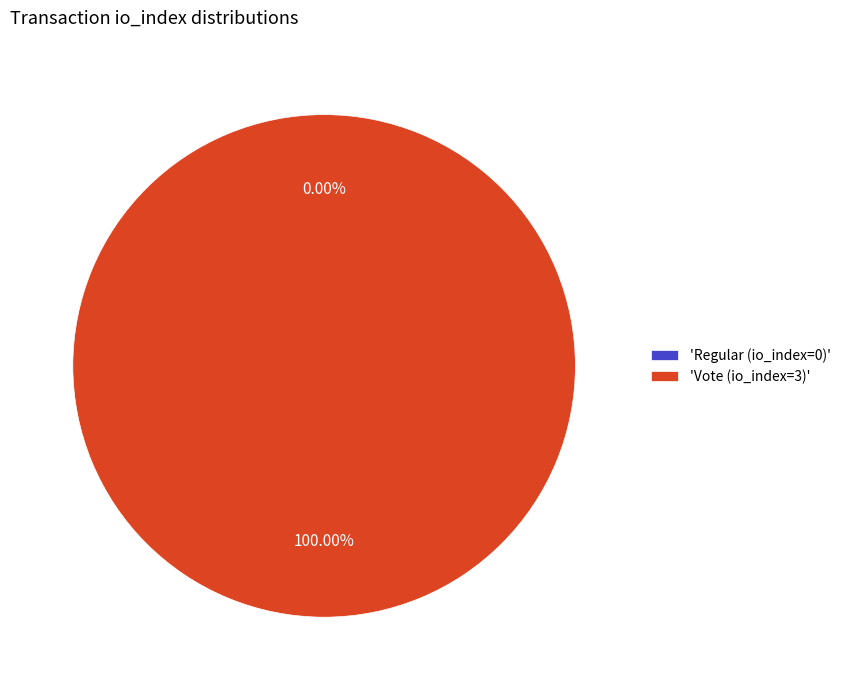

What percentage is the Vote (io_index=3) slice, to the nearest percent?

100%